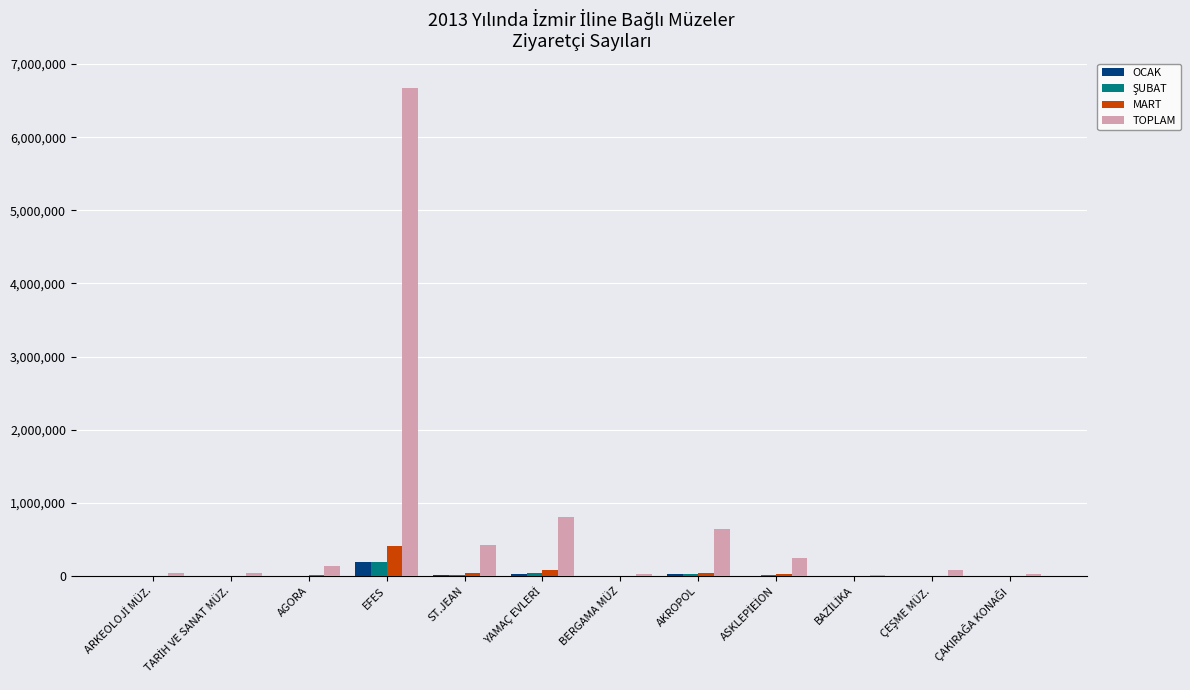

Which series has the largest total across all categories?

TOPLAM